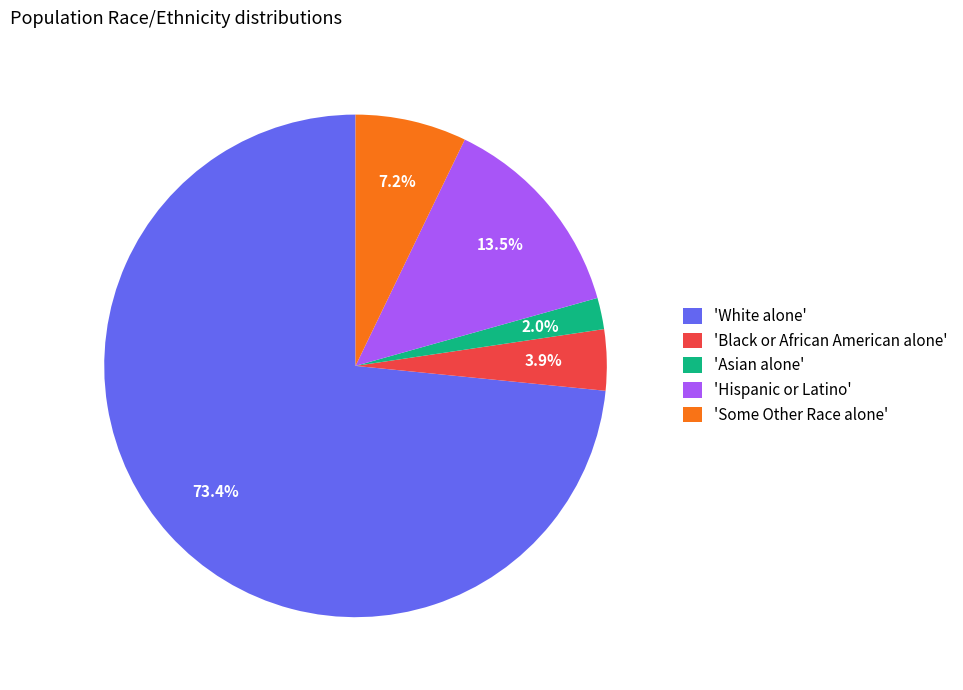

How many segments does this pie chart have?

5